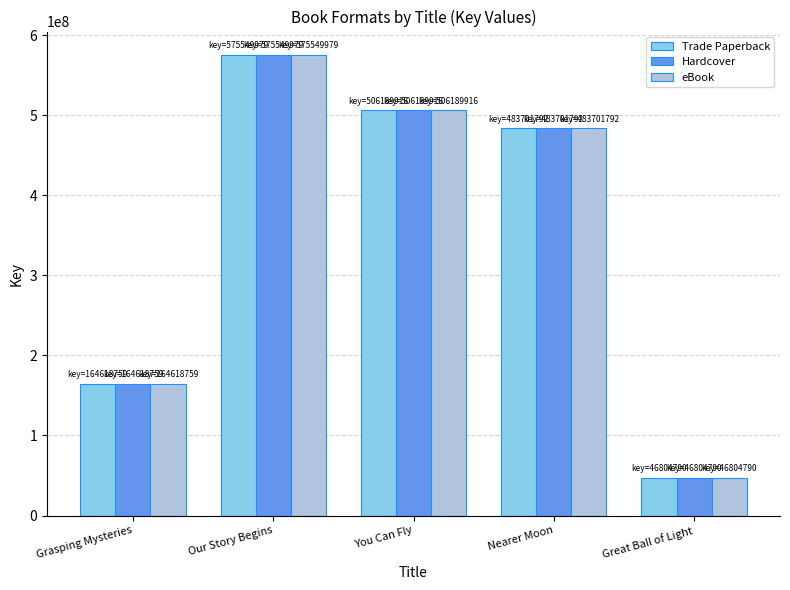

What is the difference between the second highest and second lowest values in the Hardcover series?

341571157